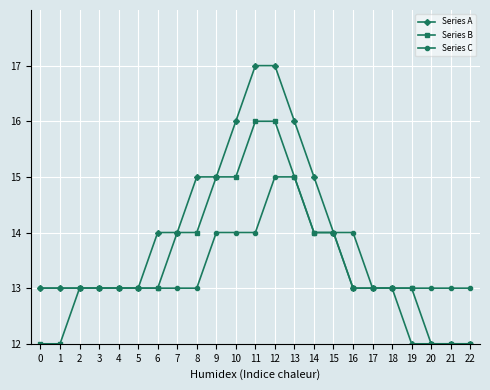

What is the highest value of the Series B series?

16